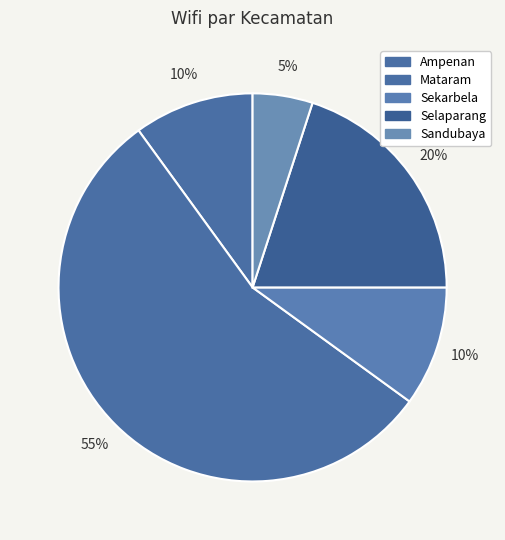

Is there any slice that represents more than half of the pie?

Yes